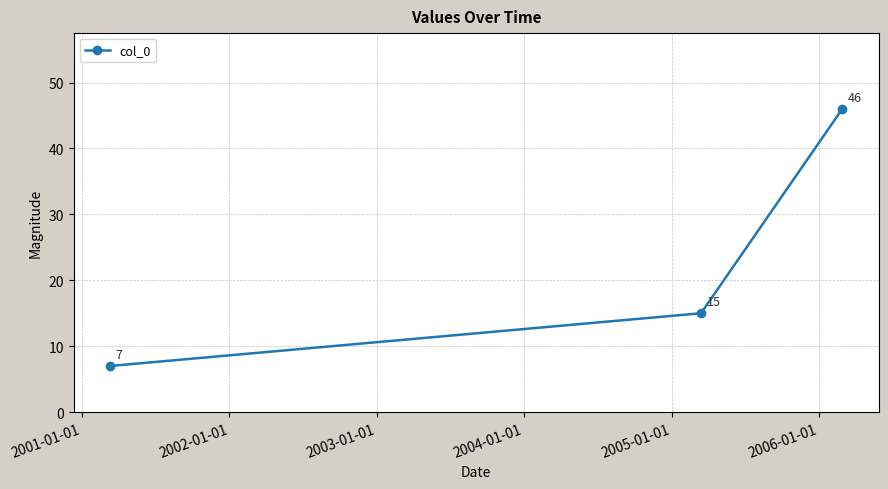

What is the value of the 2nd point from the left?

15